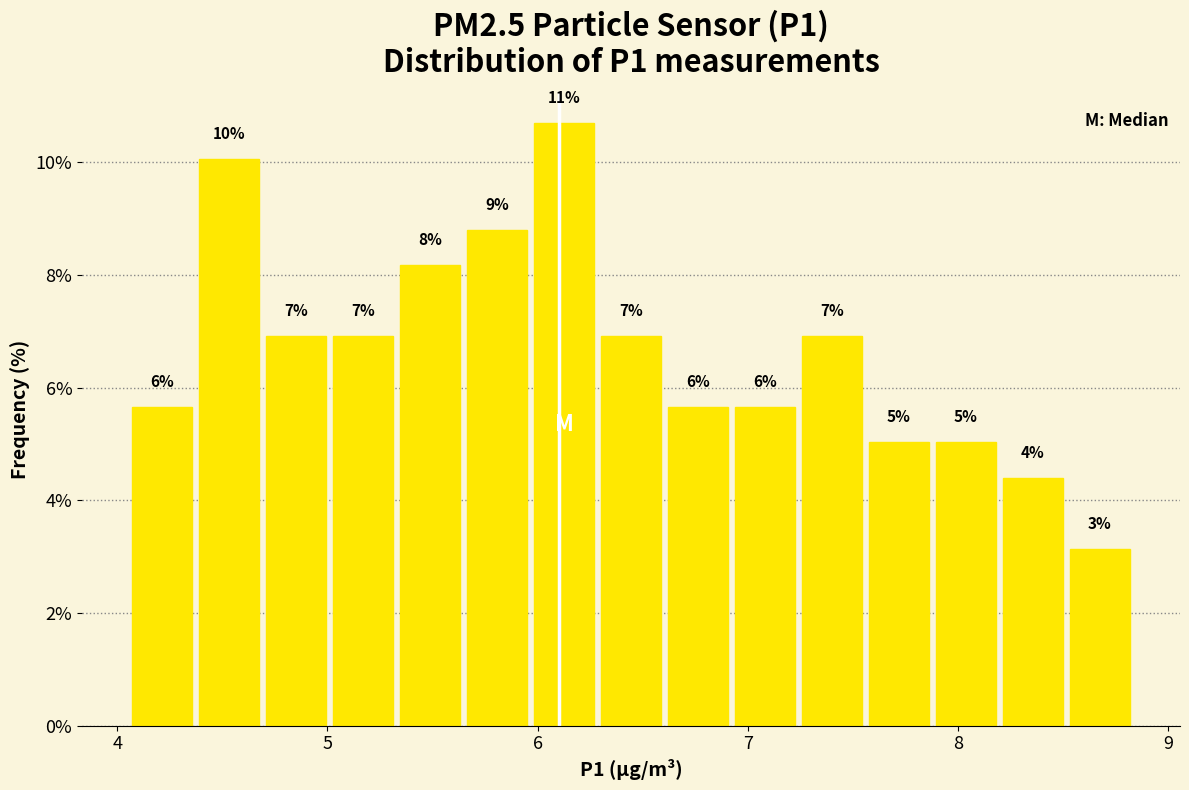

Read against the x-axis, roughly where is the centre of the tallest bar?

6.1